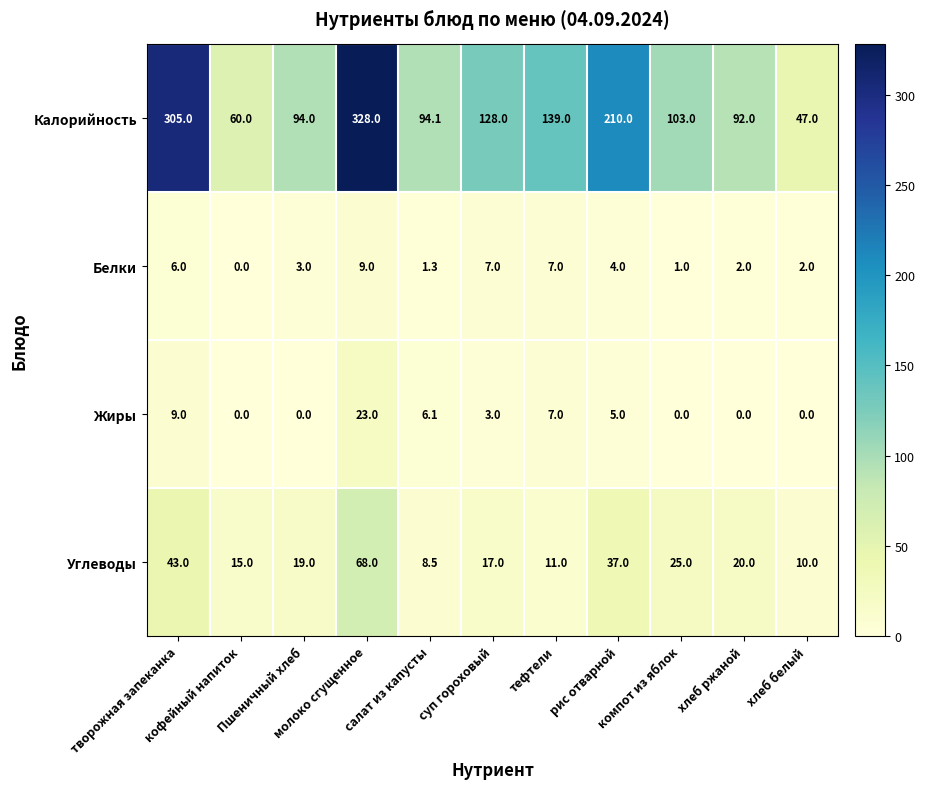

What is the maximum value shown in the chart?

328.0